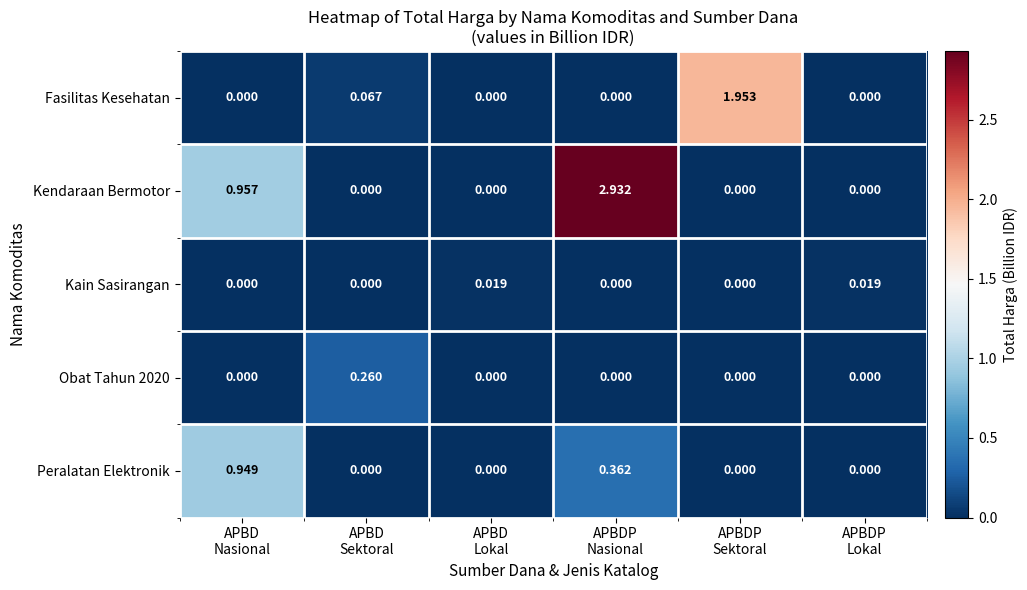

At how many categories does at least one series exceed 0?

6